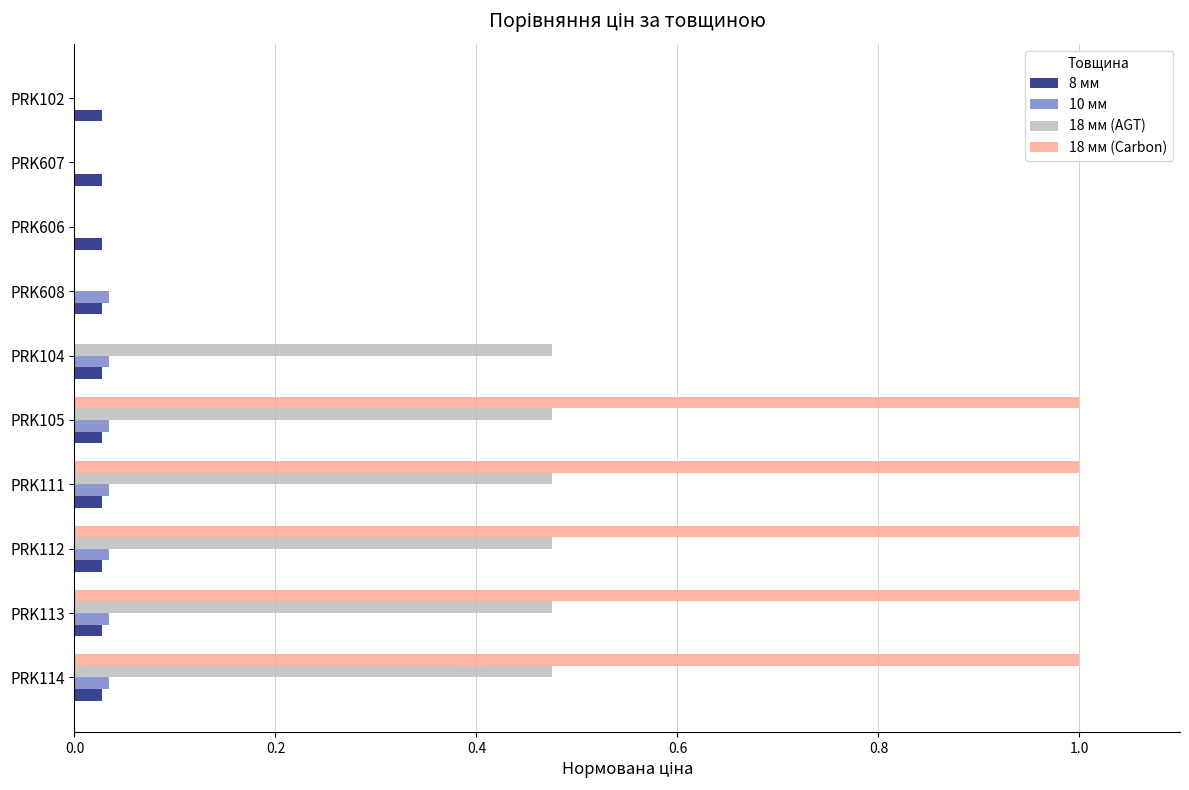

Is the value of 18 мм (Carbon) at PRK608 greater than the value of 10 мм at PRK608?

No